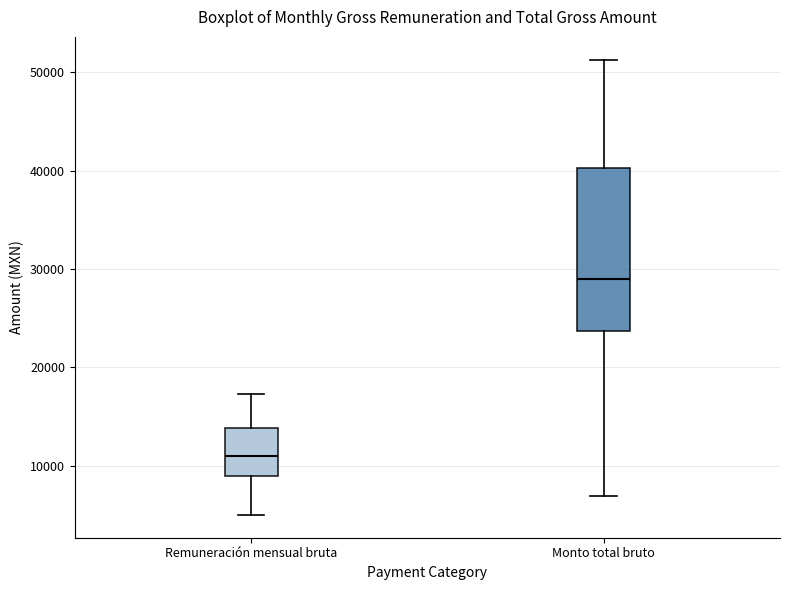

Which box's median line is the lowest?

Remuneración mensual bruta